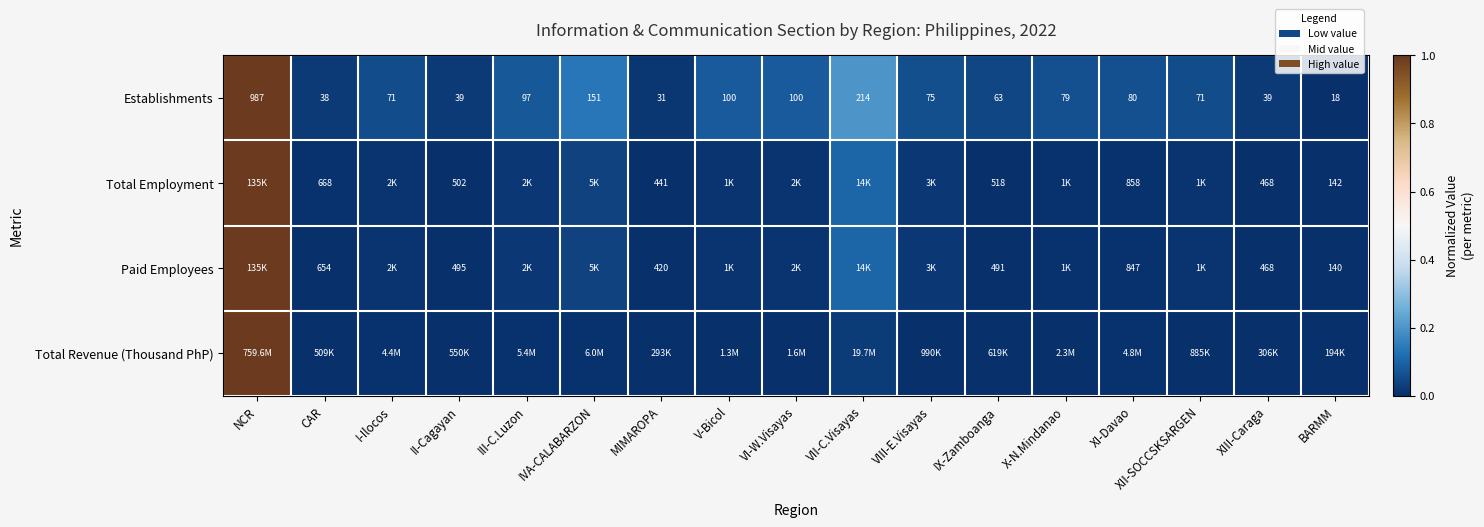

Between BARMM and IX-Zamboanga, which is larger?

IX-Zamboanga